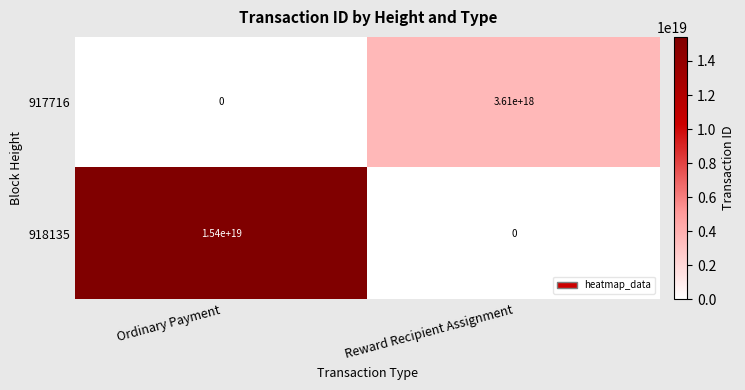

Between Ordinary Payment and Reward Recipient Assignment, which series saw the biggest shift?

918135